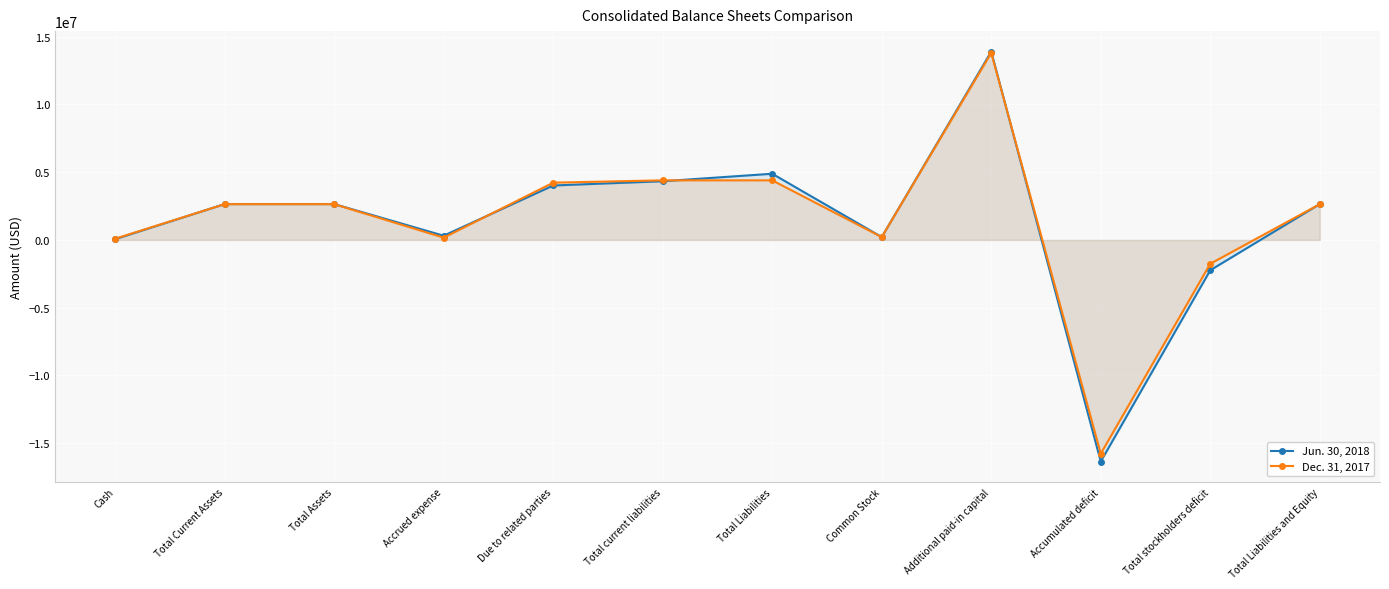

Which series has the largest range (max minus min)?

Jun. 30, 2018